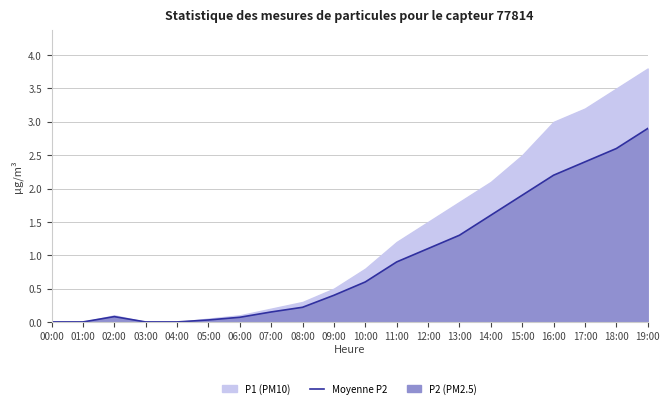

At which label is the value closest to 1?

11:00